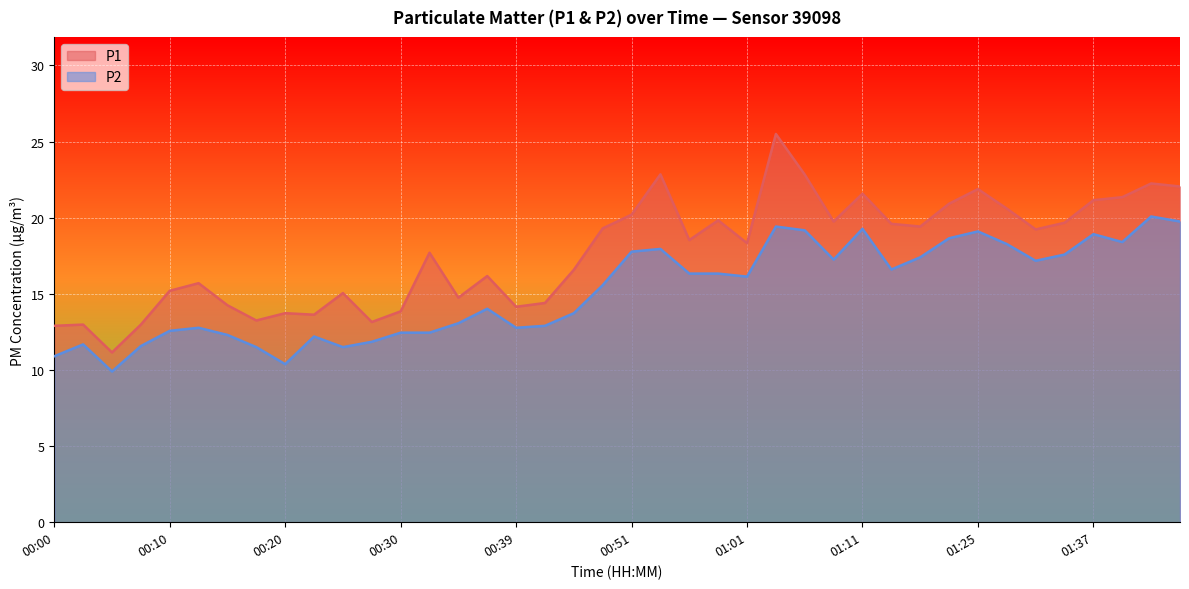

Where is P1 nearest to the value 18?

00:32